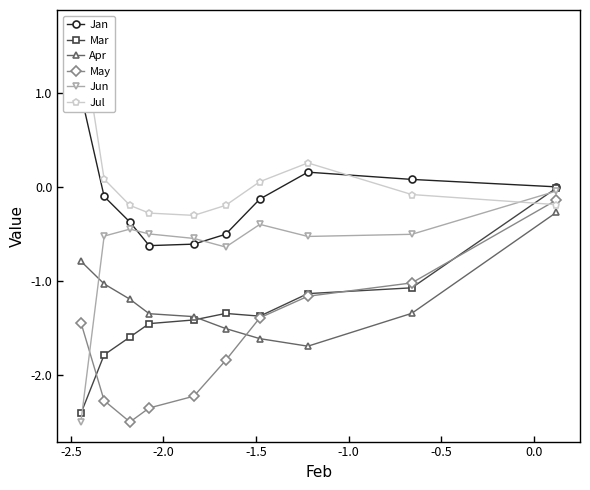

What is the minimum value shown in the chart?

-2.5